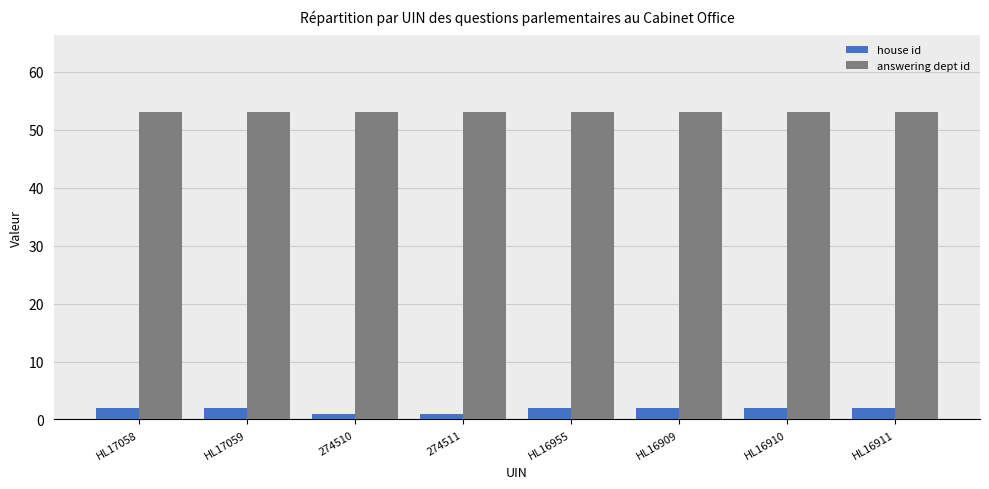

What position from the left is HL17059?

2